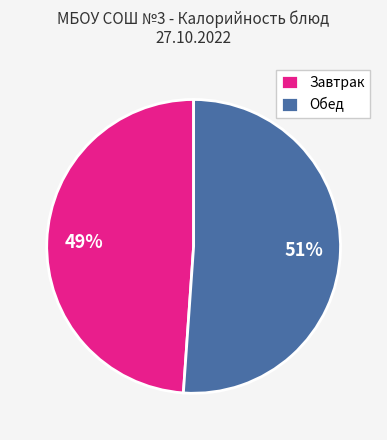

To the nearest percent, what percentage of the pie is Завтрак?

49%